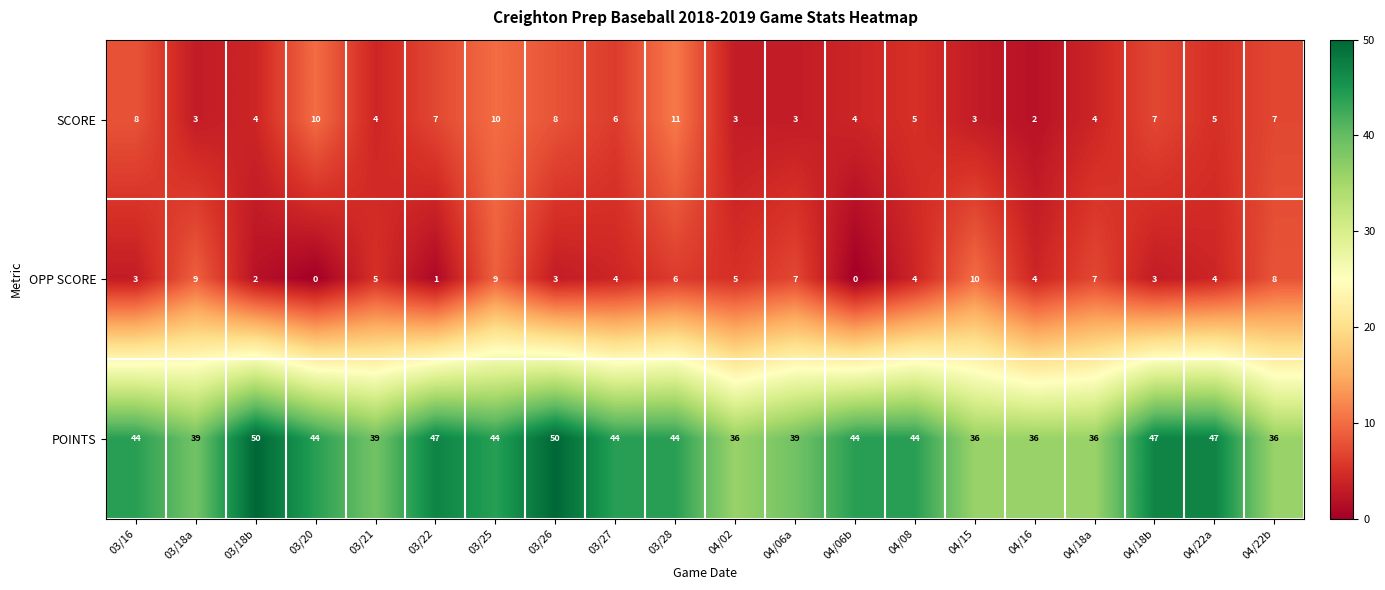

What is the sum of the OPP SCORE values at 04/02 and 04/18b?

8